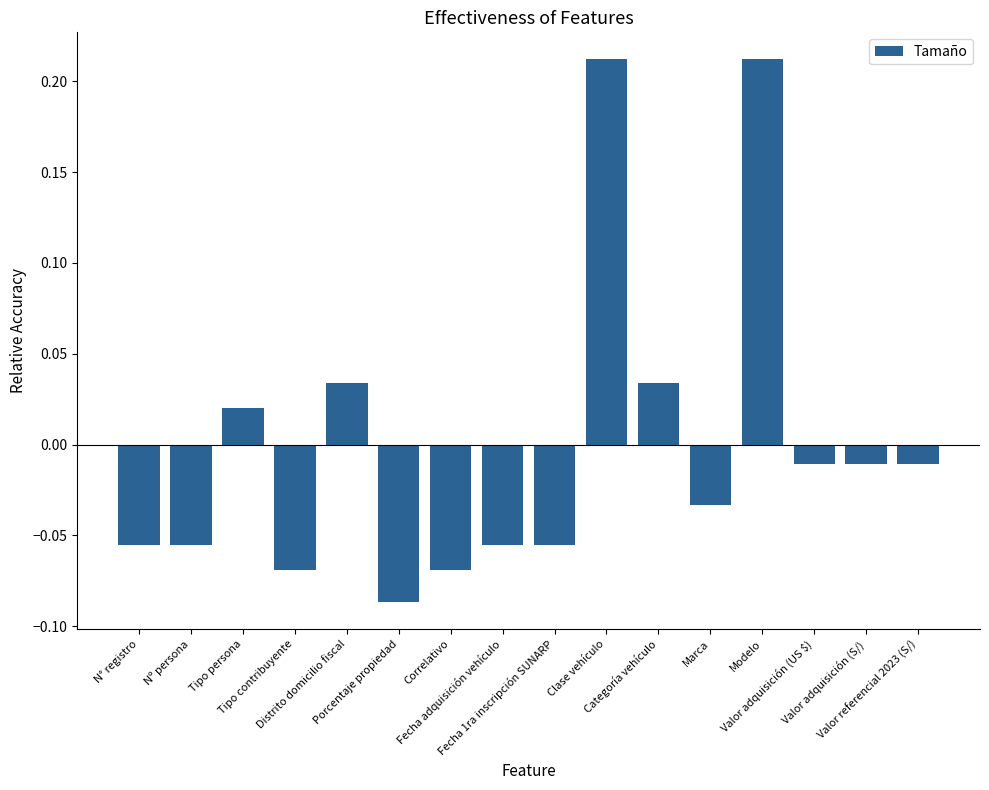

What is the change in value from N° registro to Modelo?

+0.3